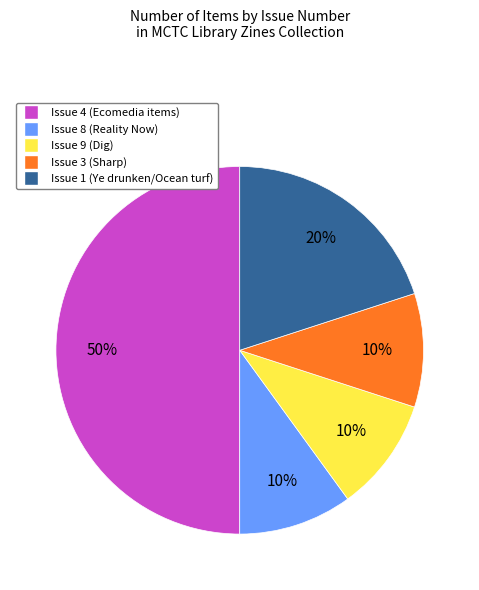

Count the number of slices in the pie.

5